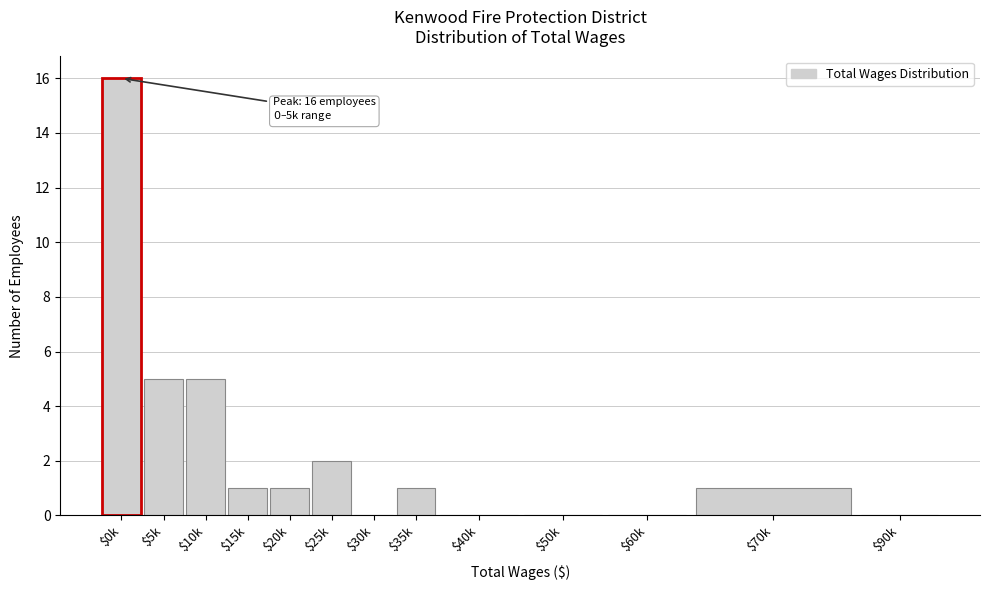

Is it true that the value at $40k is 0?

True